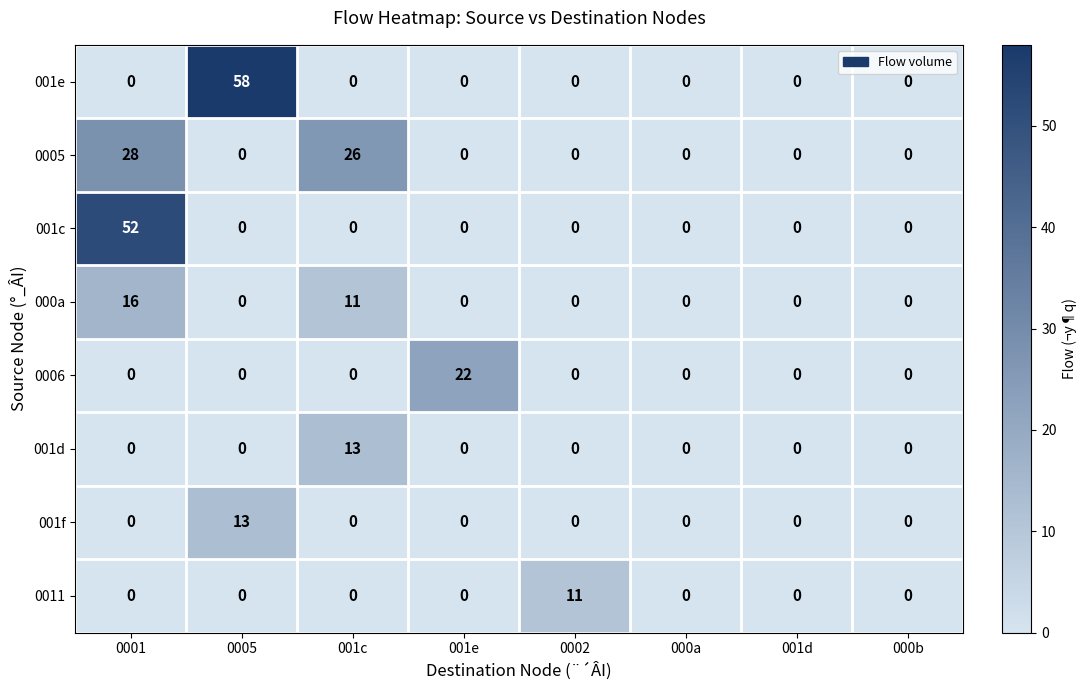

How many categories are shown in the chart?

8